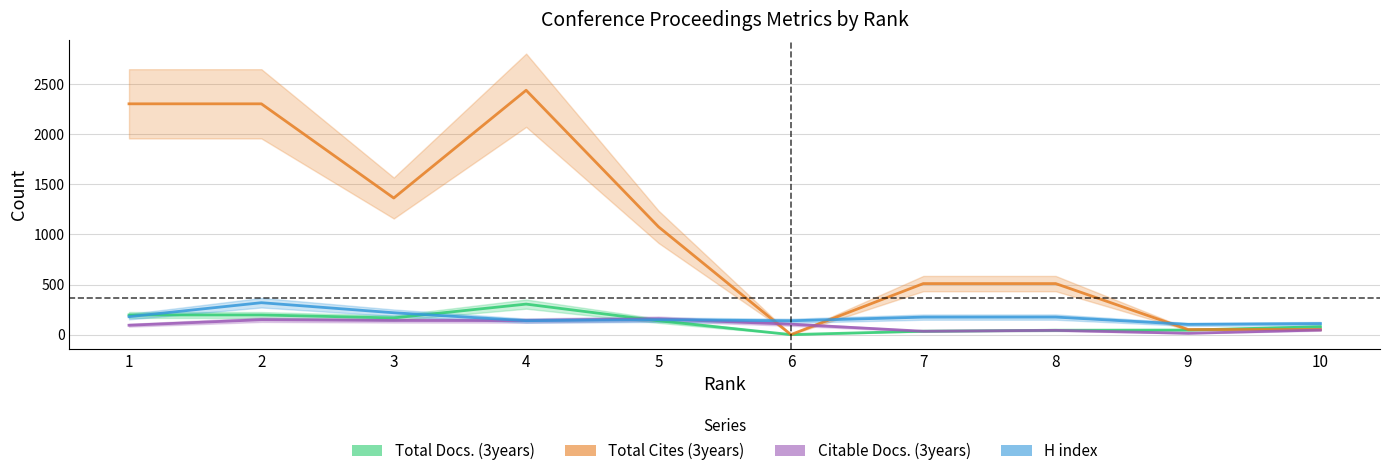

What is the difference between the Citable Docs. (3years) values at 9 and 6?

90.5